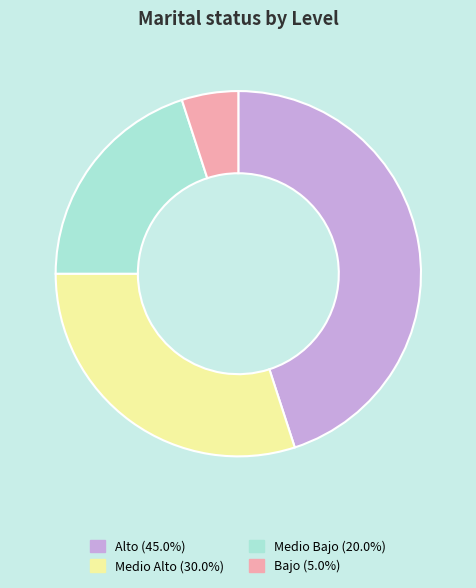

Which slice is the smallest?

Bajo